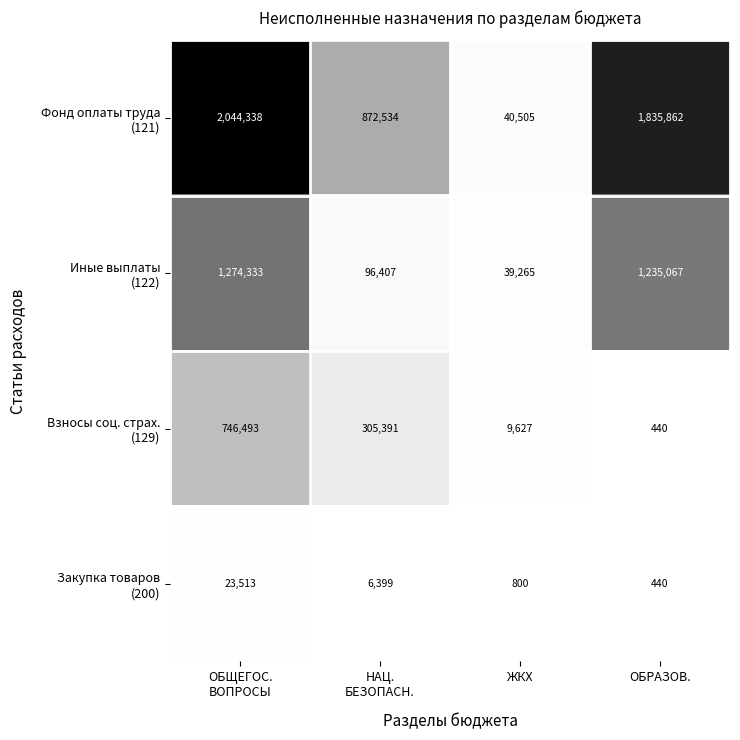

Which label corresponds to the smallest value in the chart?

ОБРАЗОВ.